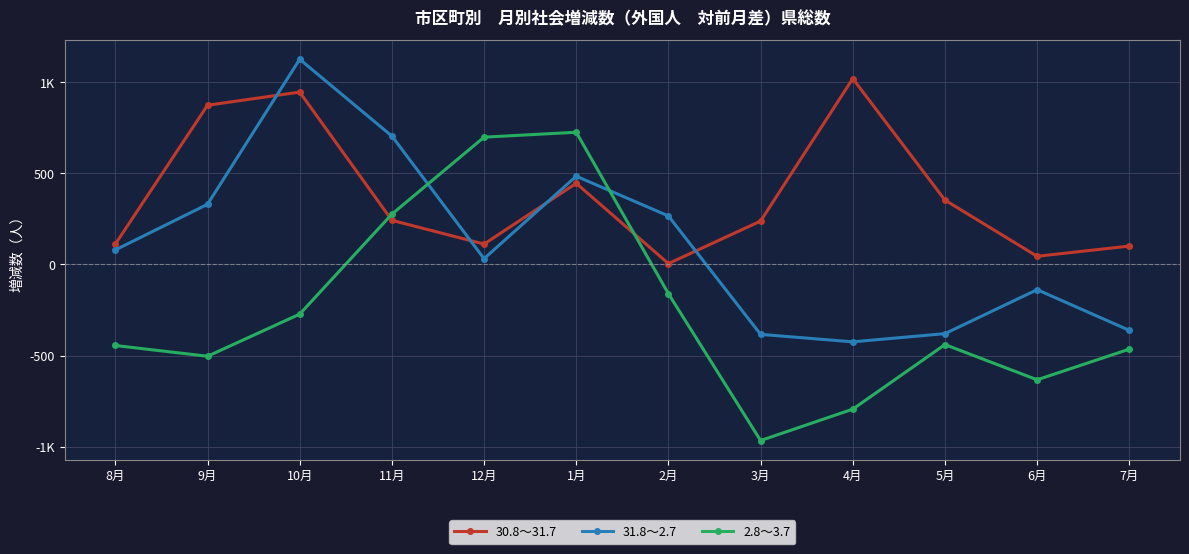

What are all the series names shown in the legend?

30.8～31.7, 31.8～2.7, 2.8～3.7